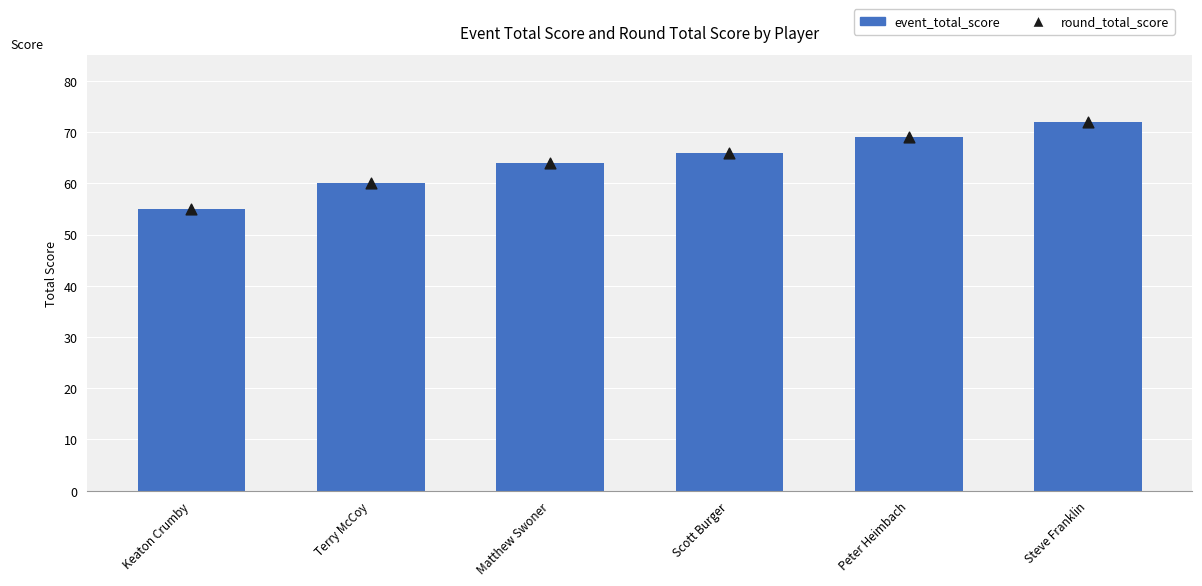

At how many categories does at least one series exceed 70?

1